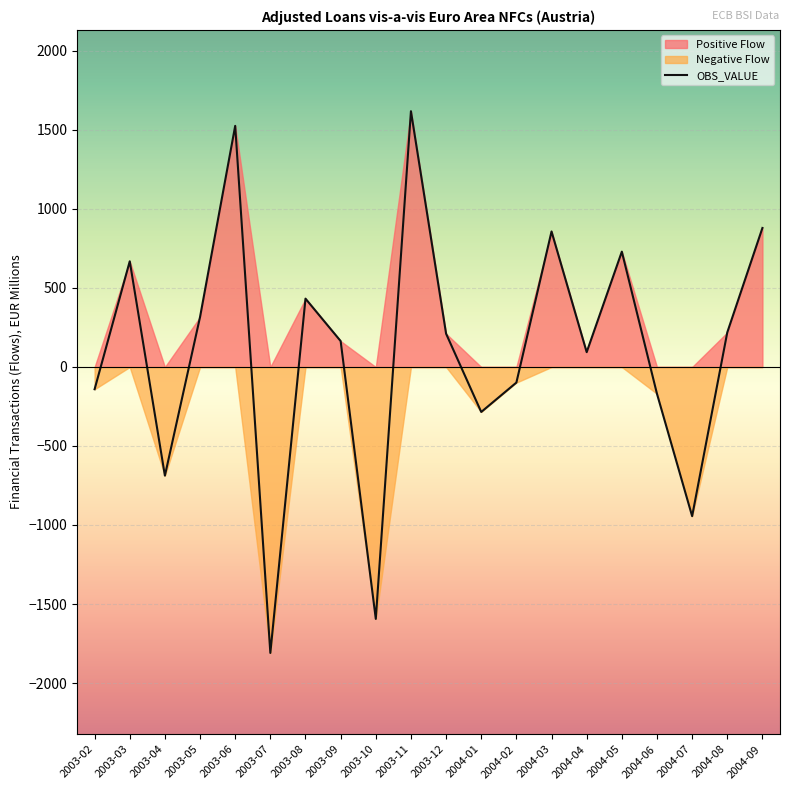

The chart shows a value of 879.9 at 2004-09. True or false?

True